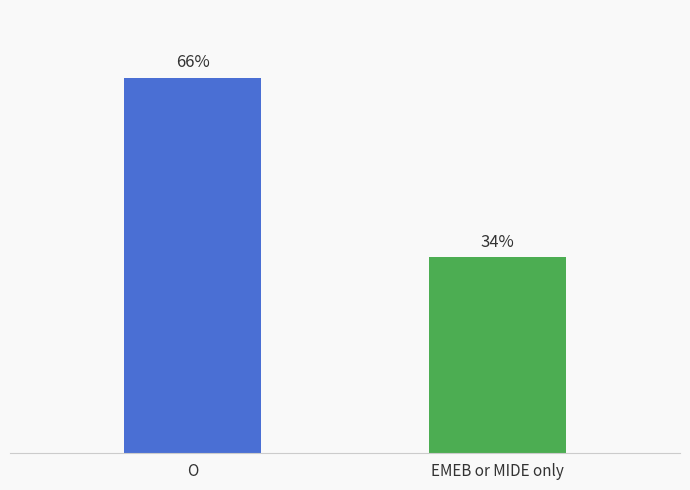

Rank the categories by value from lowest to highest.

EMEB or MIDE only, O